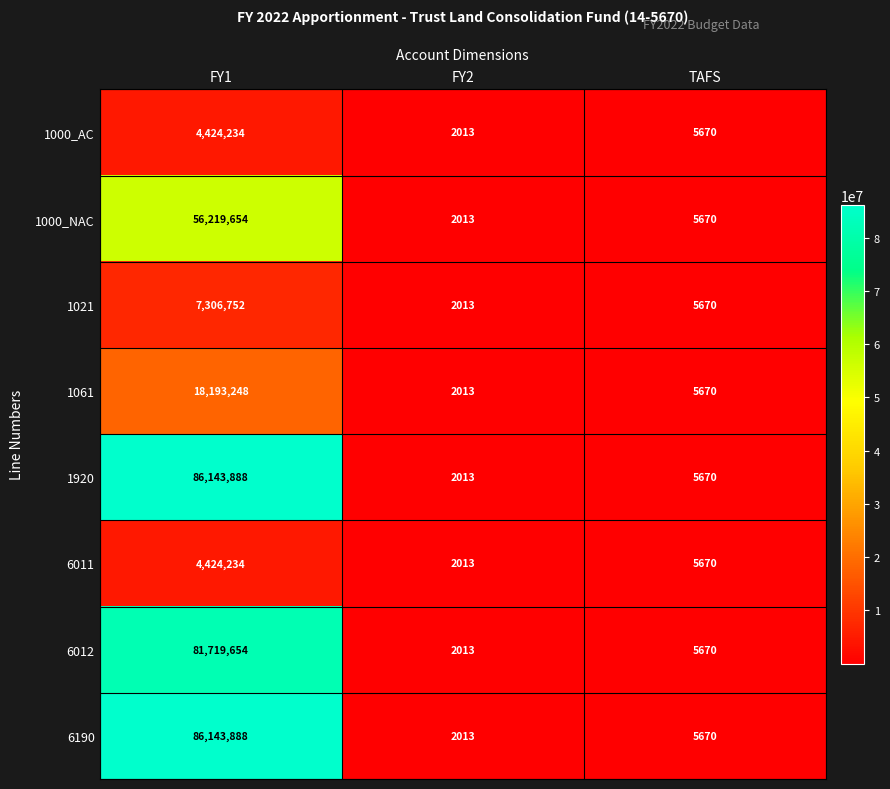

List the labels in order of 1920 value, largest first.

FY1, TAFS, FY2